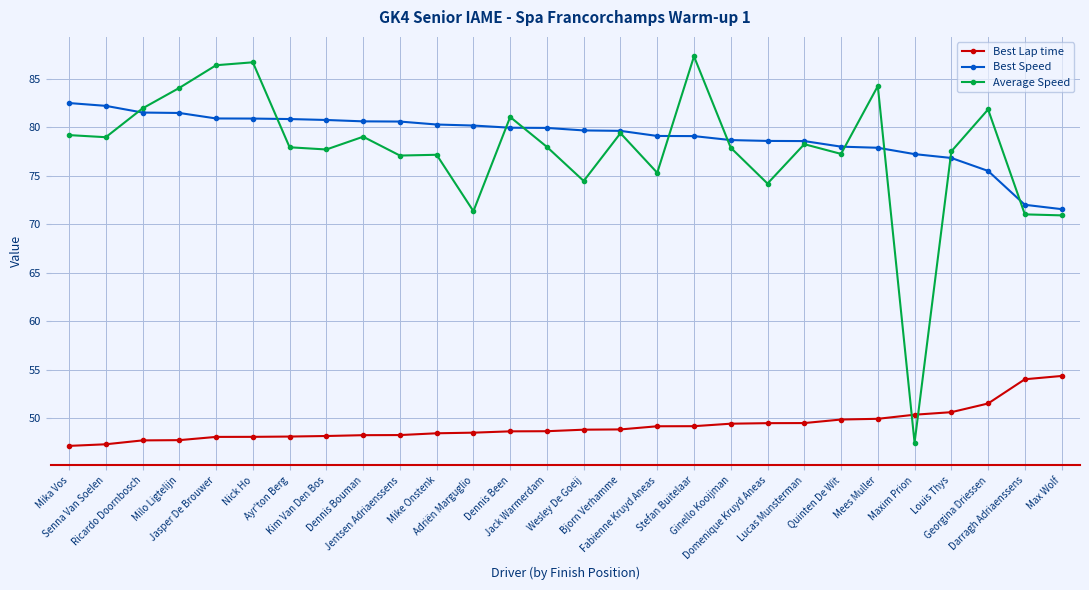

What is the sum of the Best Speed values at Nick Ho and Georgina Driessen?

156.3